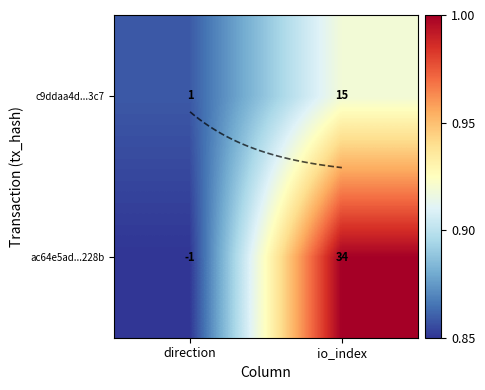

Which has a higher value, io_index or direction?

io_index